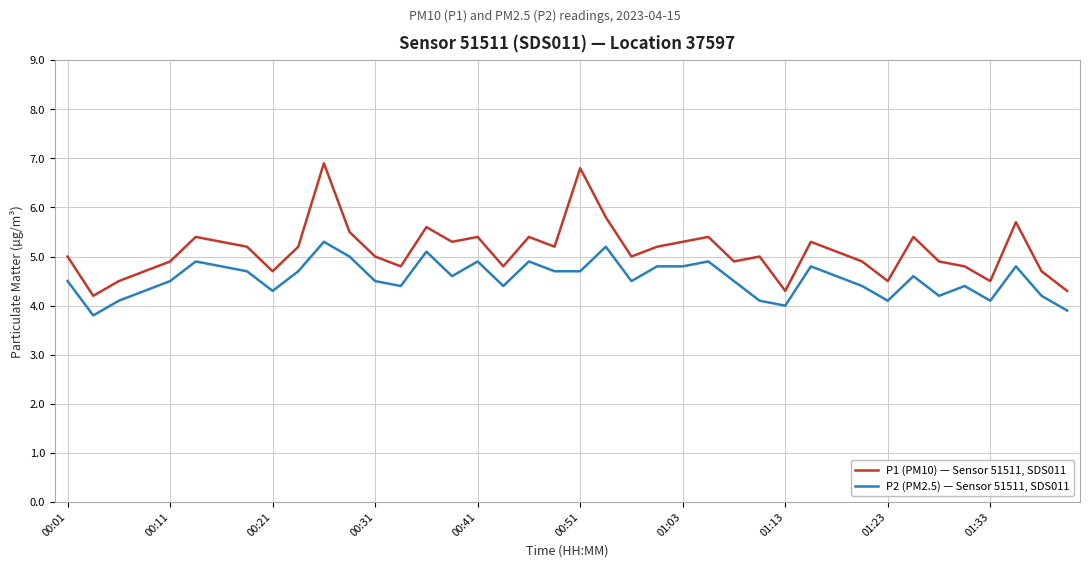

How many categories are shown in the chart?

40